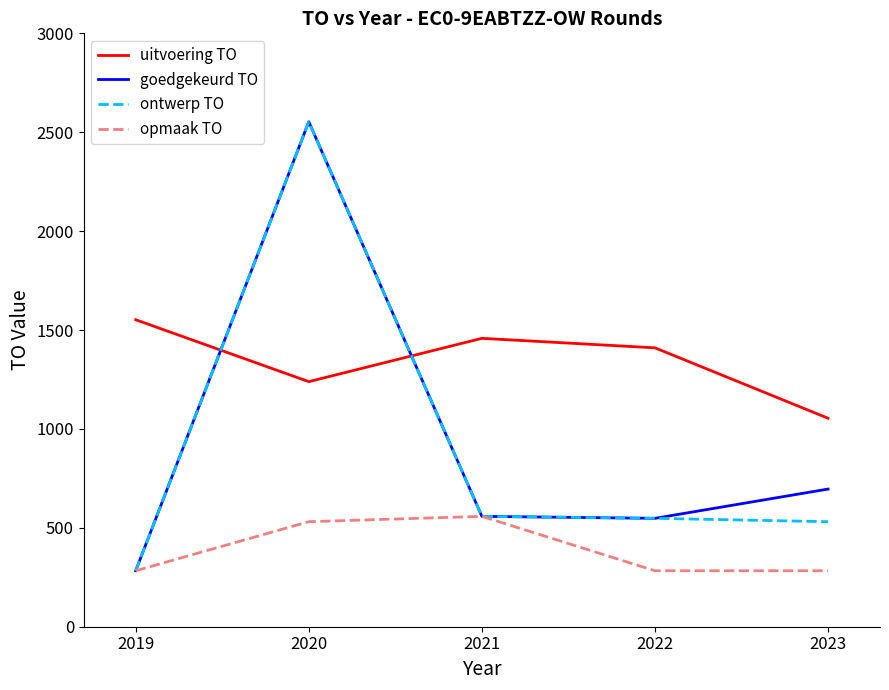

What is the difference between the second highest and minimum values in the opmaak TO series?

248